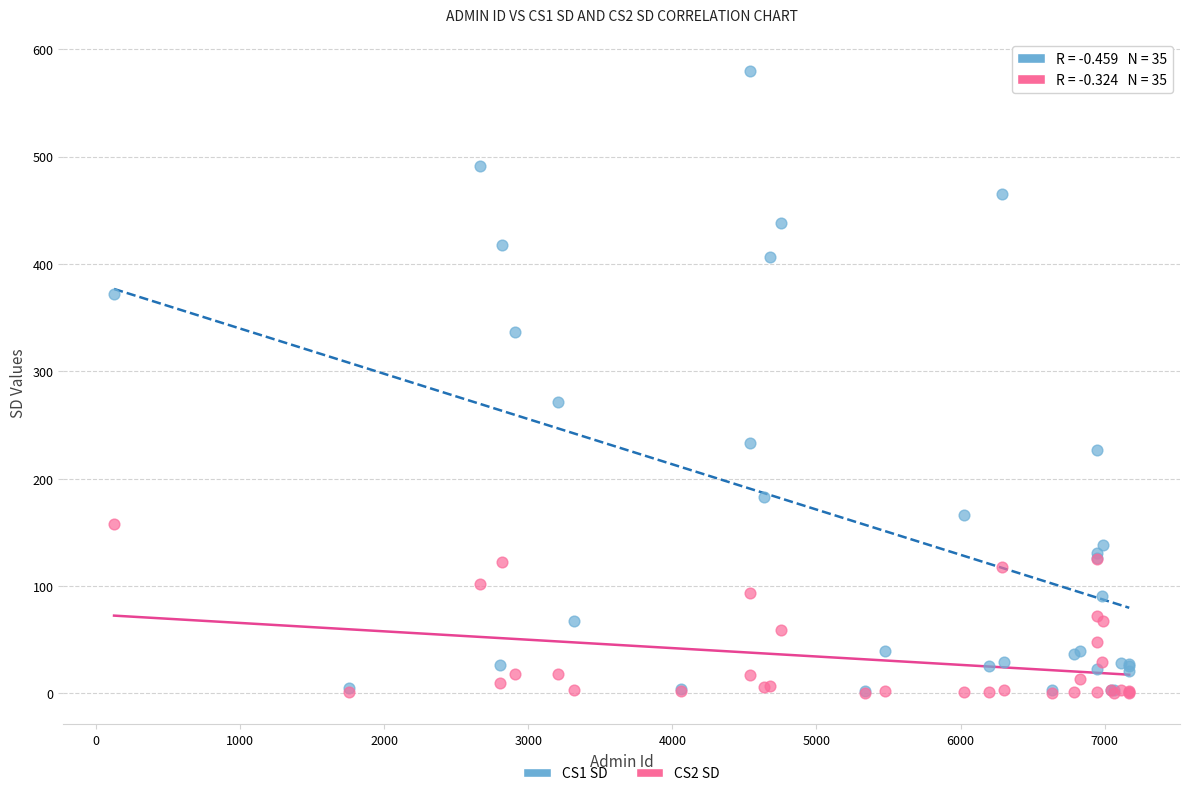

Across all series, what Y value is closest to 290?

271